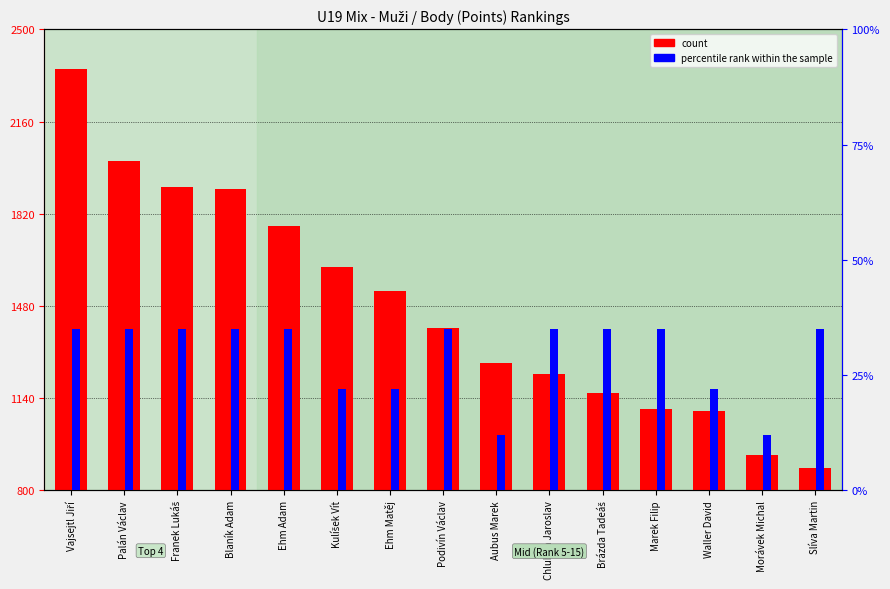

Where is percentile rank within the sample nearest to the value 23?

Kulíšek Vít